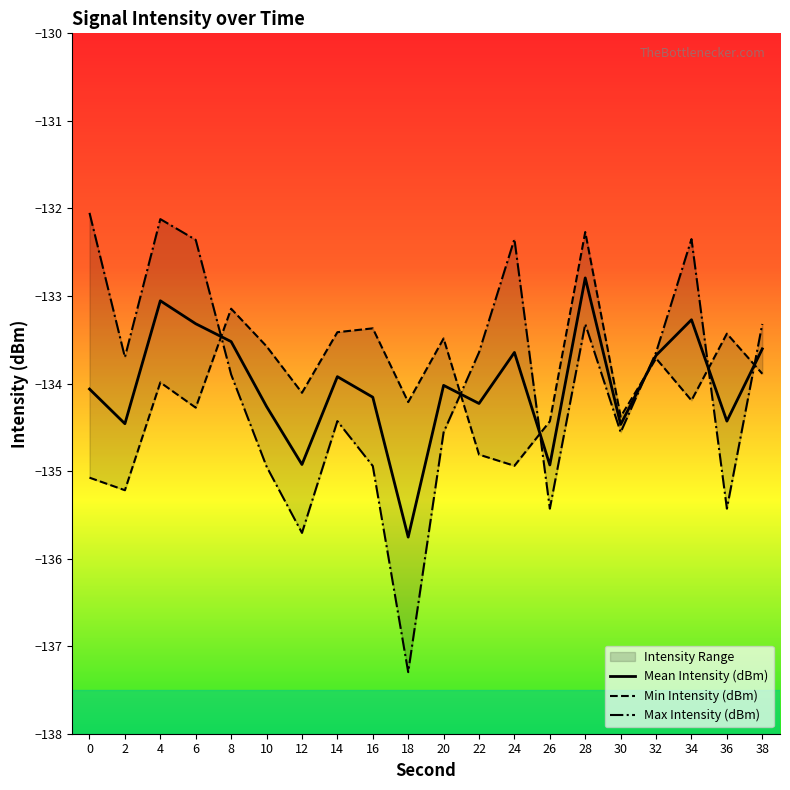

Reading left to right, extract all data points from this chart.

Mean Intensity (dBm): -134.1	-134.5	-133.1	-133.3	-133.5	-134.3	-134.9	-133.9	-134.2	-135.8	-134.0	-134.2	-133.6	-134.9	-132.8	-134.5	-133.7	-133.3	-134.4	-133.6
Min Intensity (dBm): -135.1	-135.2	-134.0	-134.3	-133.1	-133.6	-134.1	-133.4	-133.4	-134.2	-133.5	-134.8	-134.9	-134.4	-132.3	-134.4	-133.7	-134.2	-133.4	-133.9
Max Intensity (dBm): -132.1	-133.7	-132.1	-132.4	-133.9	-134.9	-135.7	-134.4	-134.9	-137.3	-134.6	-133.6	-132.4	-135.4	-133.3	-134.6	-133.6	-132.4	-135.4	-133.3